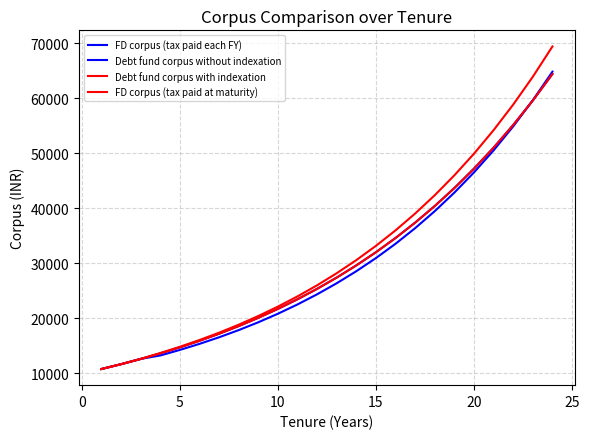

Is this an area chart (filled region under the line)?

No